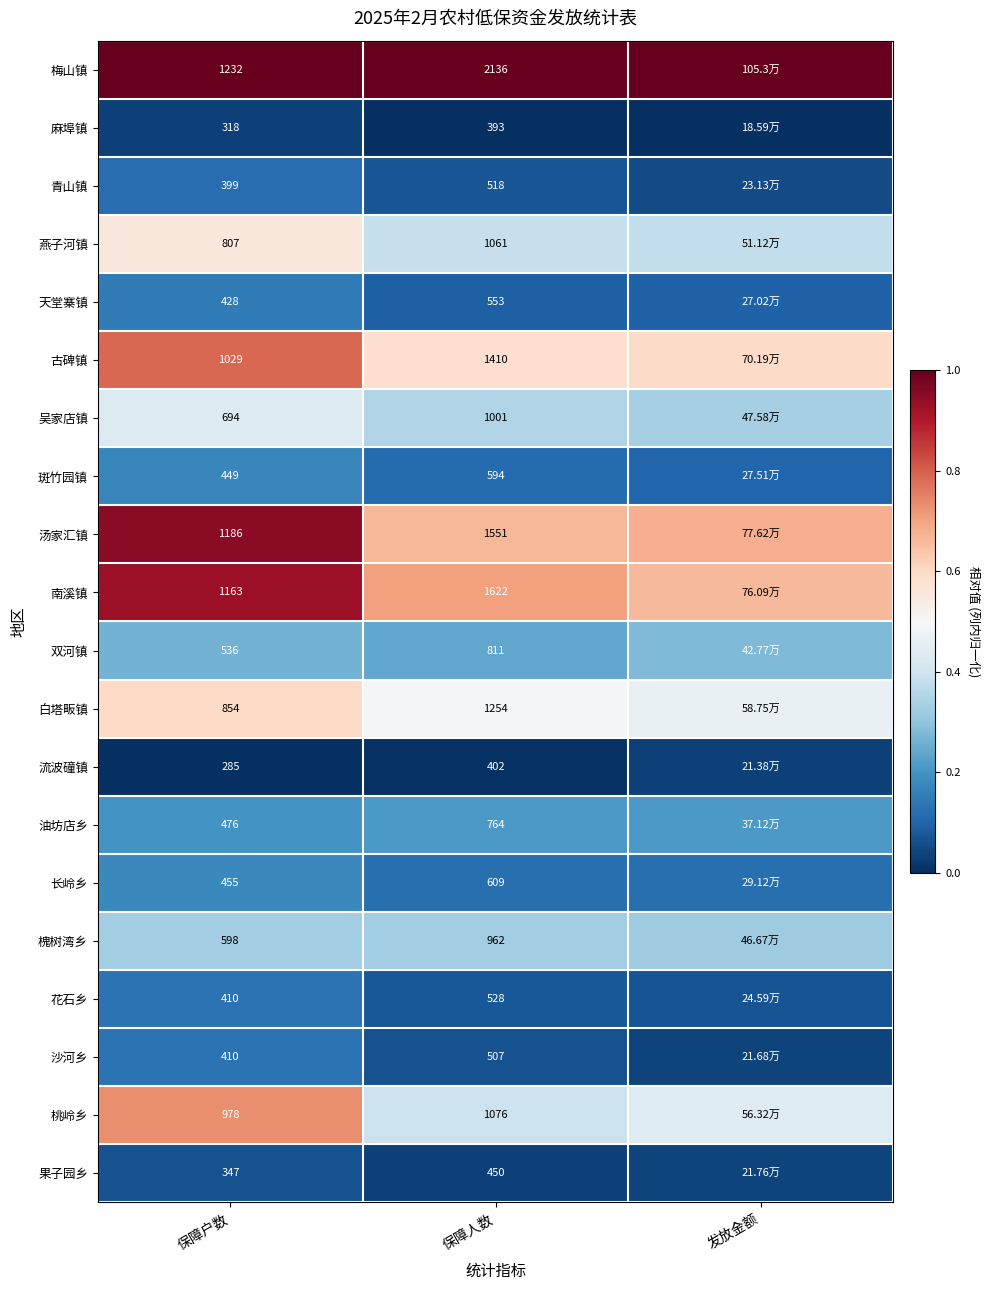

Where is 麻埠镇 nearest to the value 0?

保障人数